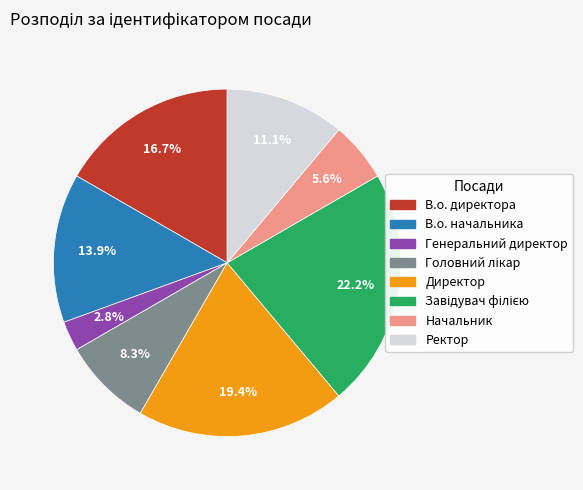

Is it true that В.о. директора is 30% of the pie?

False